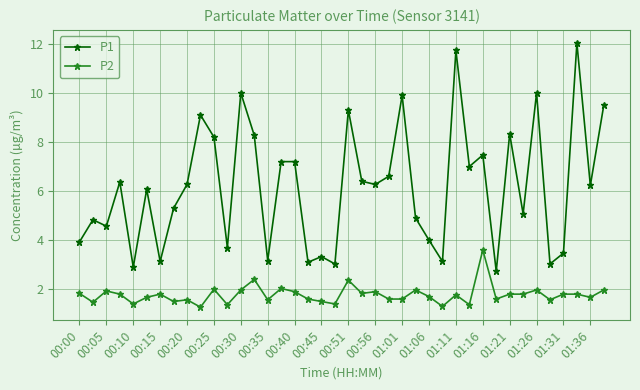

Which series has the largest total across all categories?

P1